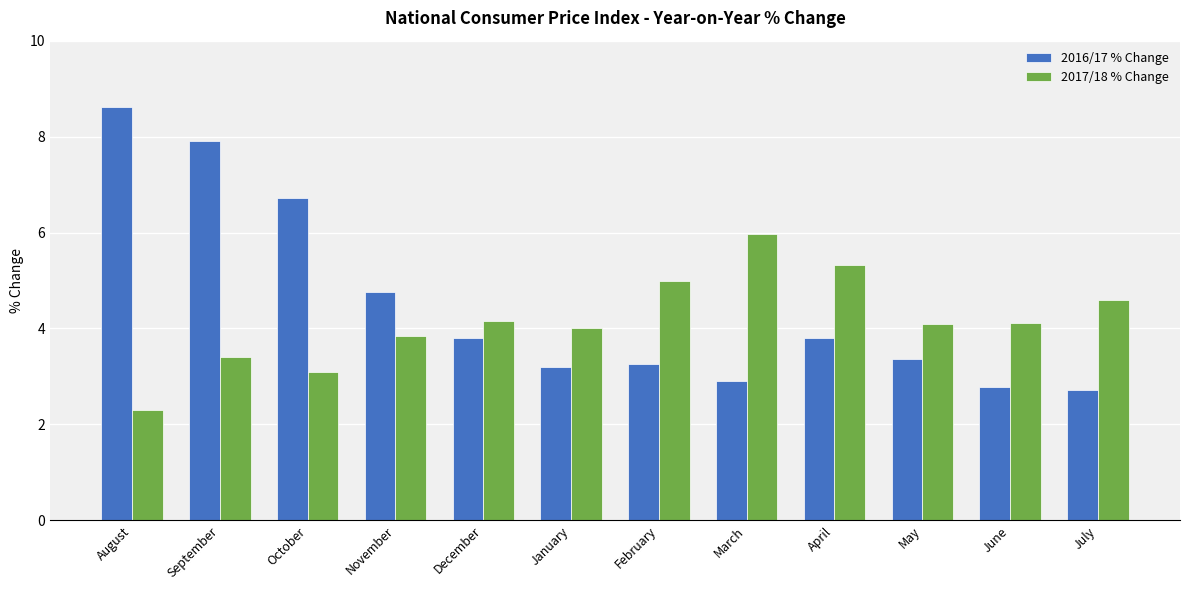

What is the minimum value for 2017/18 % Change?

2.3